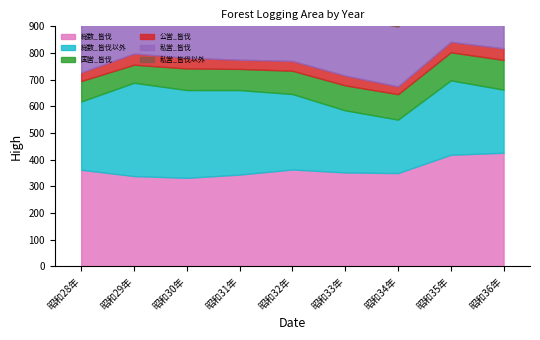

Between 昭和29年 and 昭和32年, which series saw the biggest shift?

総数_皆伐以外